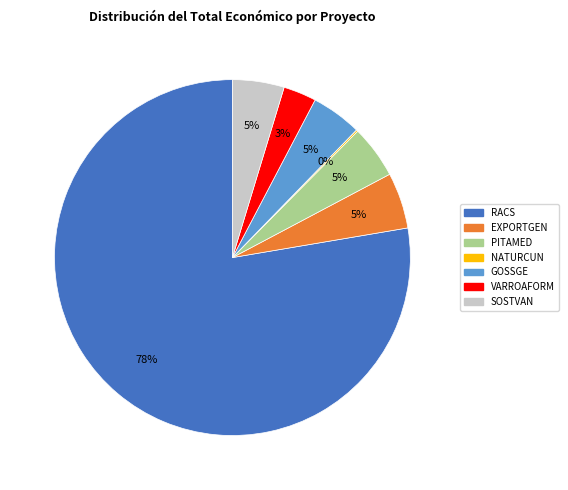

To the nearest percent, what is the average slice percentage?

14%